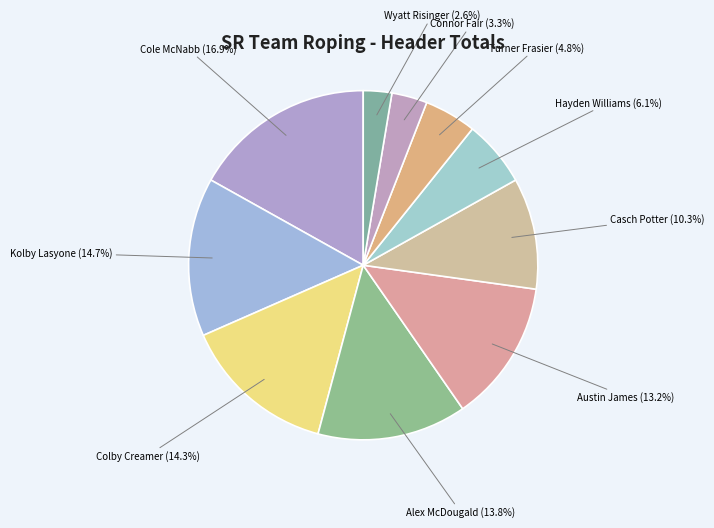

The Colby Creamer slice represents 19% of the pie. True or false?

False